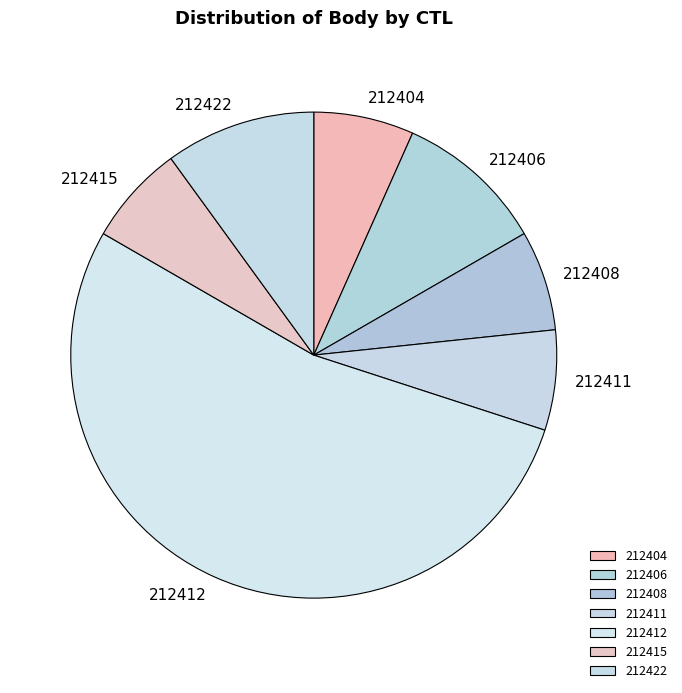

Is it true that 212415 is 7% of the pie?

True